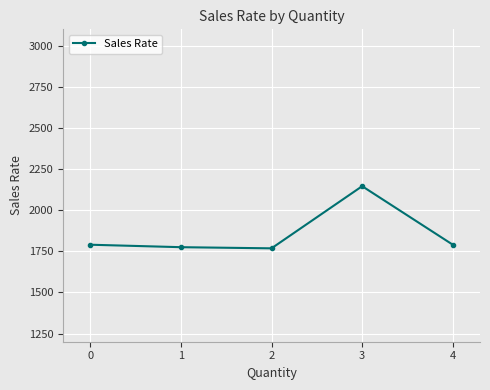

True or false: there are more than 2 points higher than both neighbors.

False